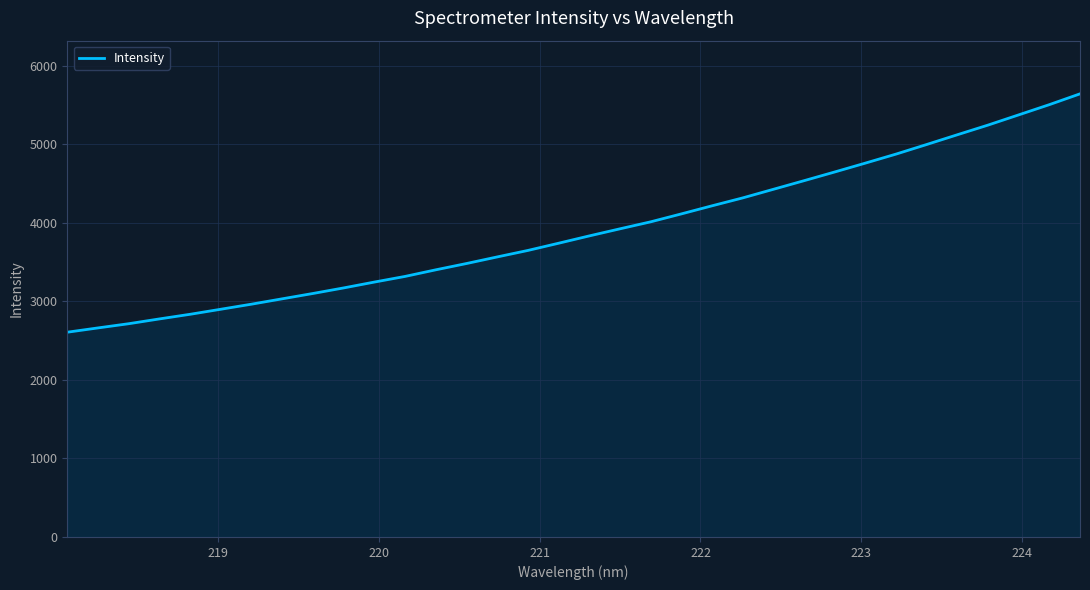

What is the minimum value shown in the chart?

2607.6